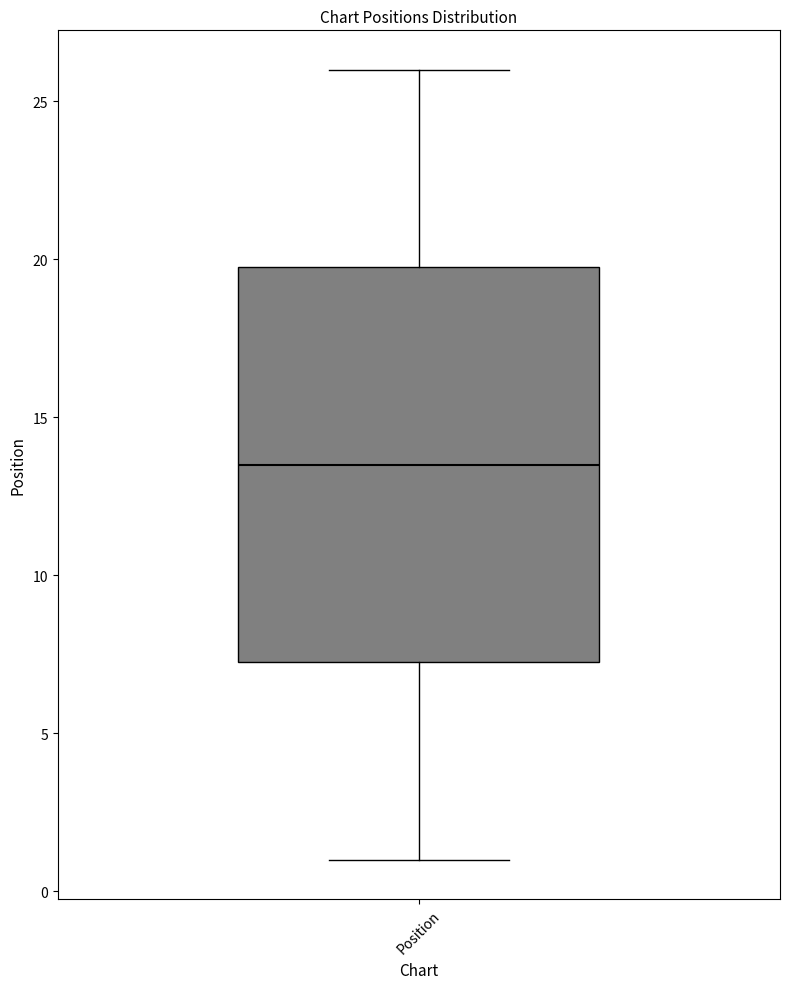

Read this box plot against the y-axis: the position of the median line, the range covered by the box, and the ends of both whiskers. The values are not printed on the chart, so give them approximately, as read against the axis.

median 13.5, box 7.5 to 20.0, whiskers 1.0 to 26.0